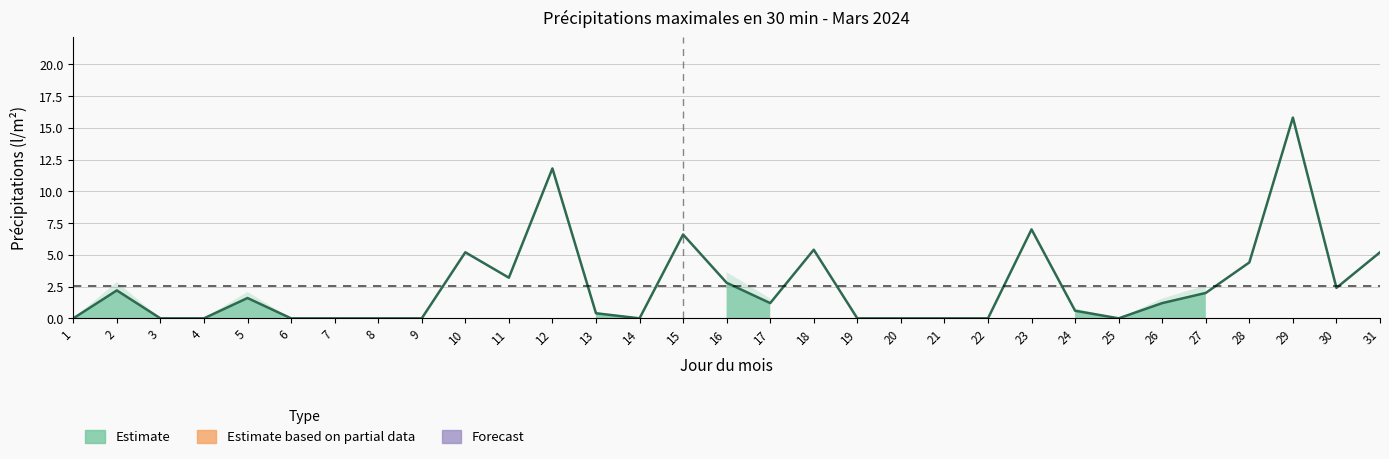

What is the value of the 31st point from the left?

5.2